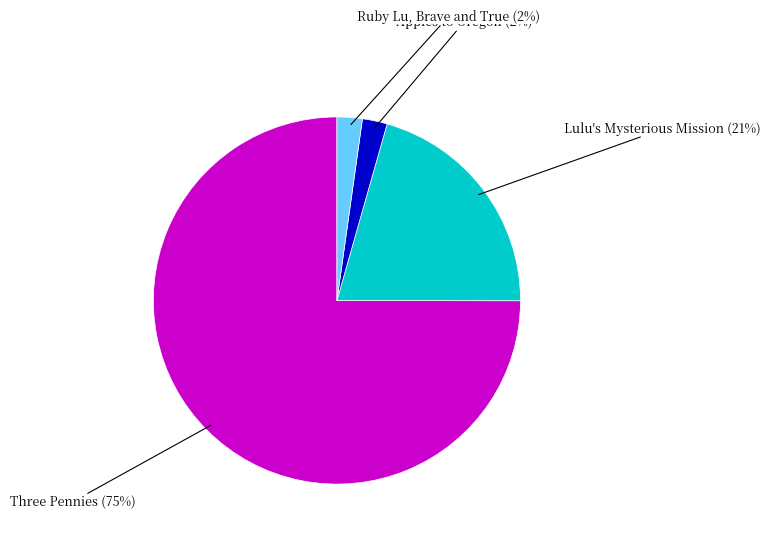

Which category accounts for the majority?

Three Pennies